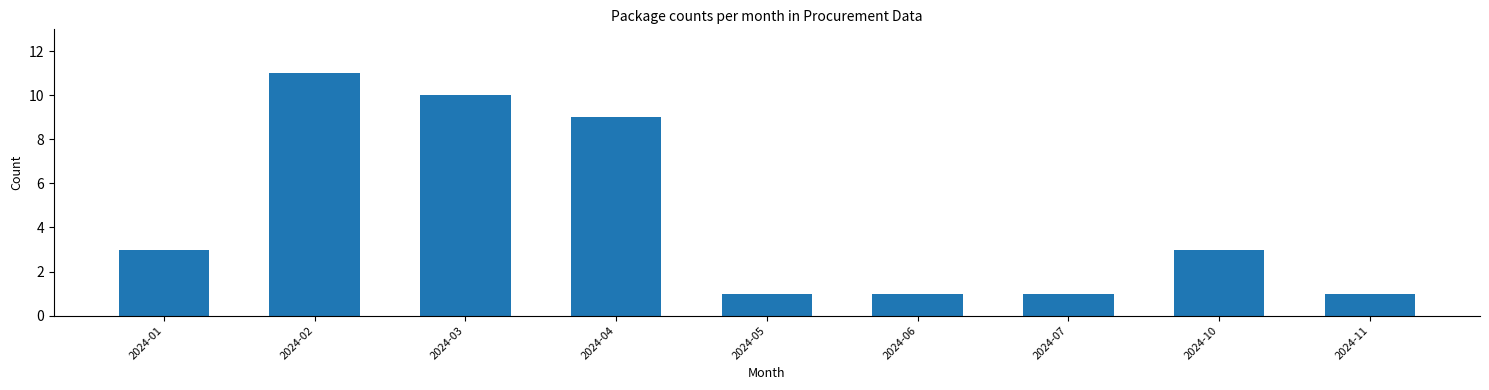

Reading left to right, list all the values displayed in this chart.

3	11	10	9	1	1	1	3	1